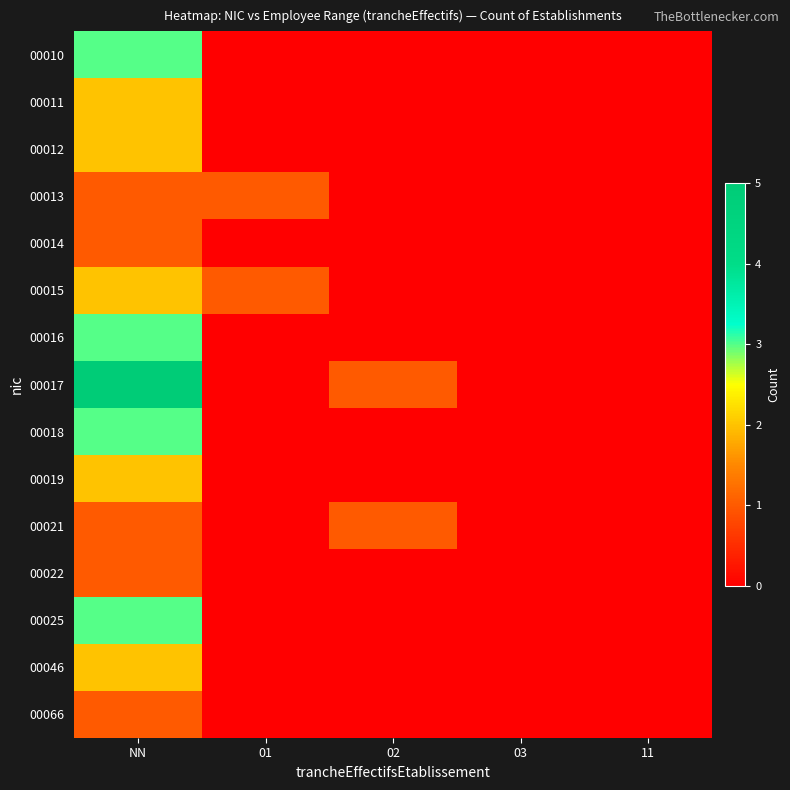

At how many categories does at least one series exceed 3?

1